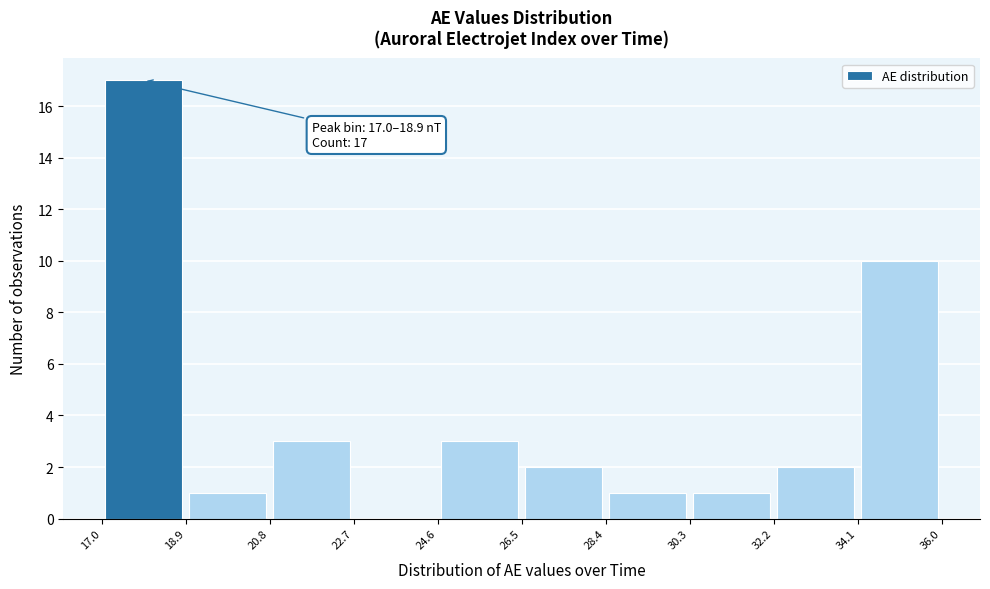

Which range on the x-axis has the tallest bar?

17.0 to 18.9